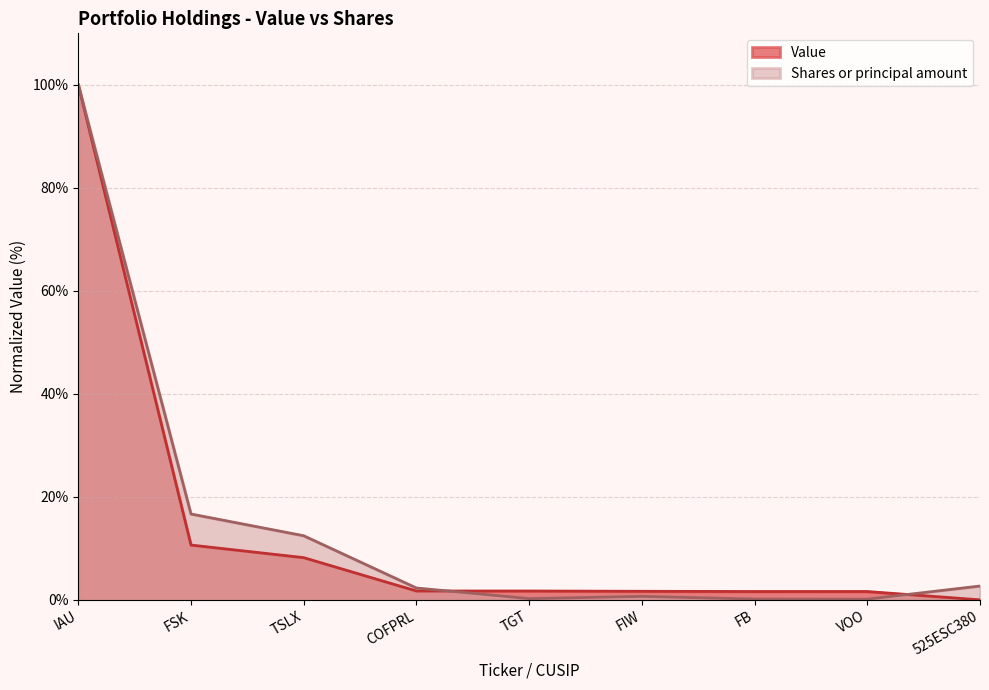

Is it true that Shares or principal amount equals 1.1 at FIW?

False